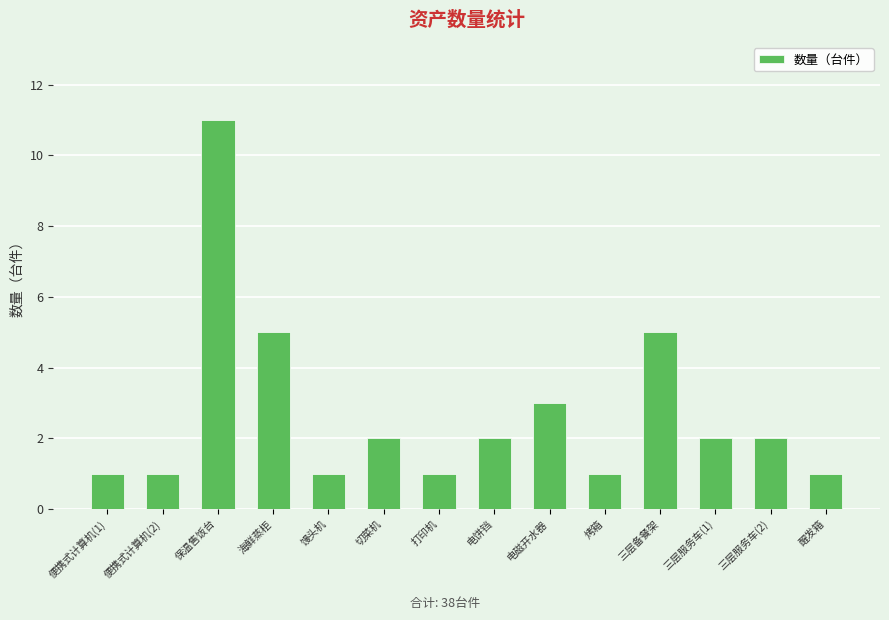

Reading left to right, list all the values displayed in this chart.

便携式计算机(1)=1	便携式计算机(2)=1	保温售饭台=11	海鲜蒸柜=5	馒头机=1	切菜机=2	打印机=1	电饼铛=2	电磁开水器=3	烤箱=1	三层备餐架=5	三层服务车(1)=2	三层服务车(2)=2	醒发箱=1